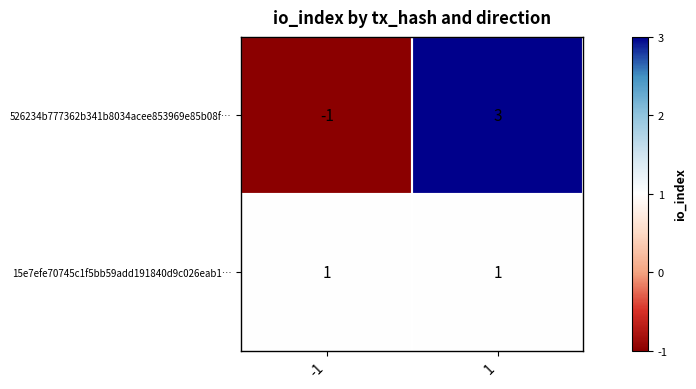

The value of 526234b777362b341b8034acee853969e85b08f… at 1 is 3. True or false?

True